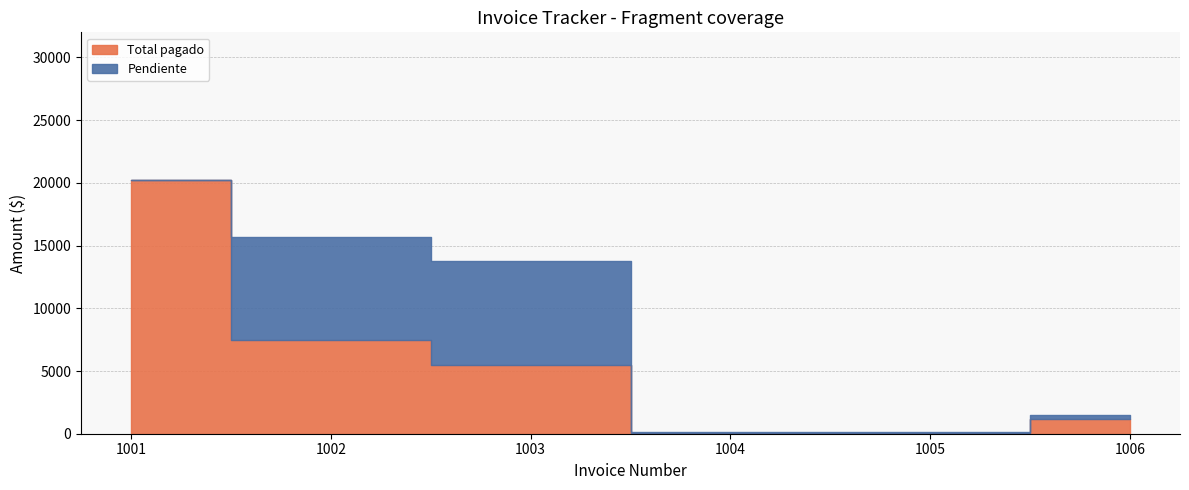

What is the value of the Pendiente point at the 3rd from the left?

8299